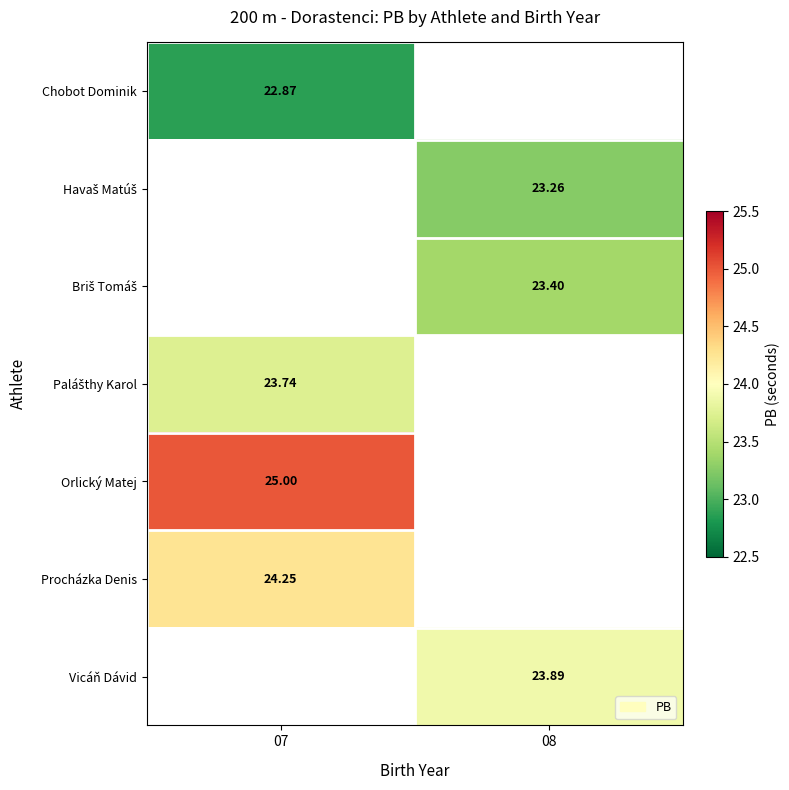

What is the greatest value displayed?

25.0